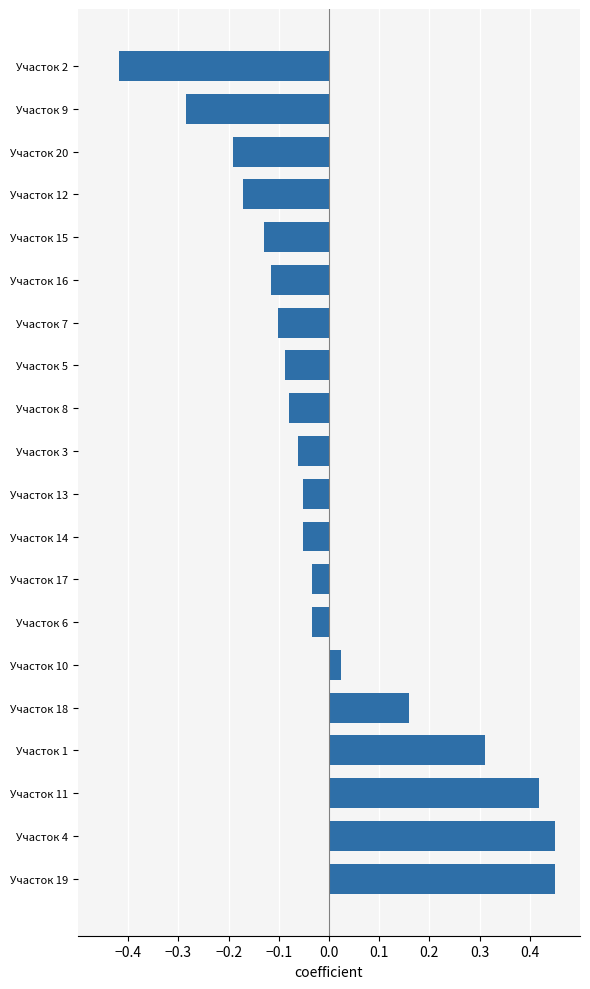

The chart shows a value of 0.7 at Участок 19. True or false?

False